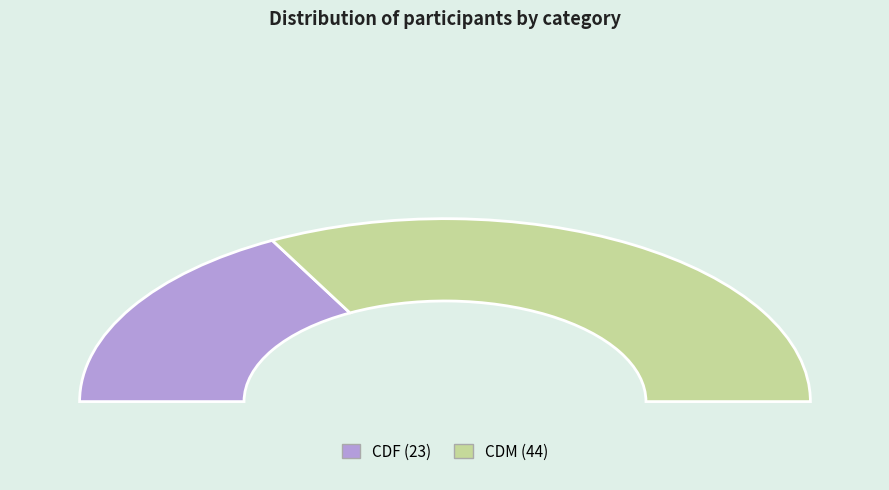

Does CDM represent more than half of the total?

Yes